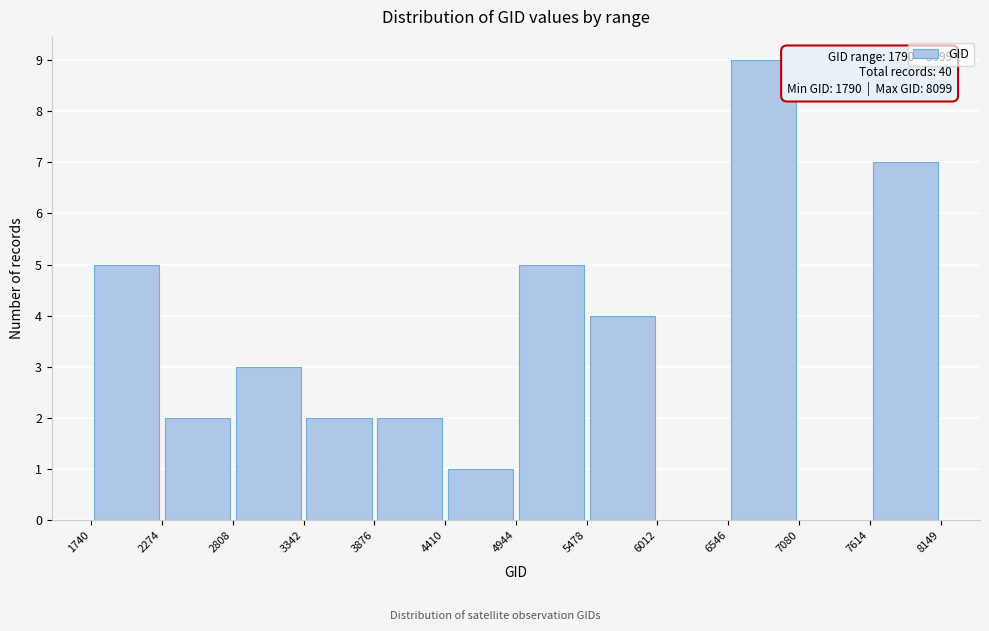

Over which range of the x-axis is the bar tallest?

6546 to 7080